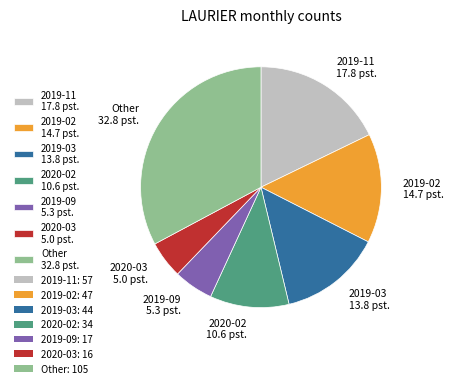

Which has a higher value, 2019-03 13.8 pst. or 2019-11 17.8 pst.?

2019-11 17.8 pst.